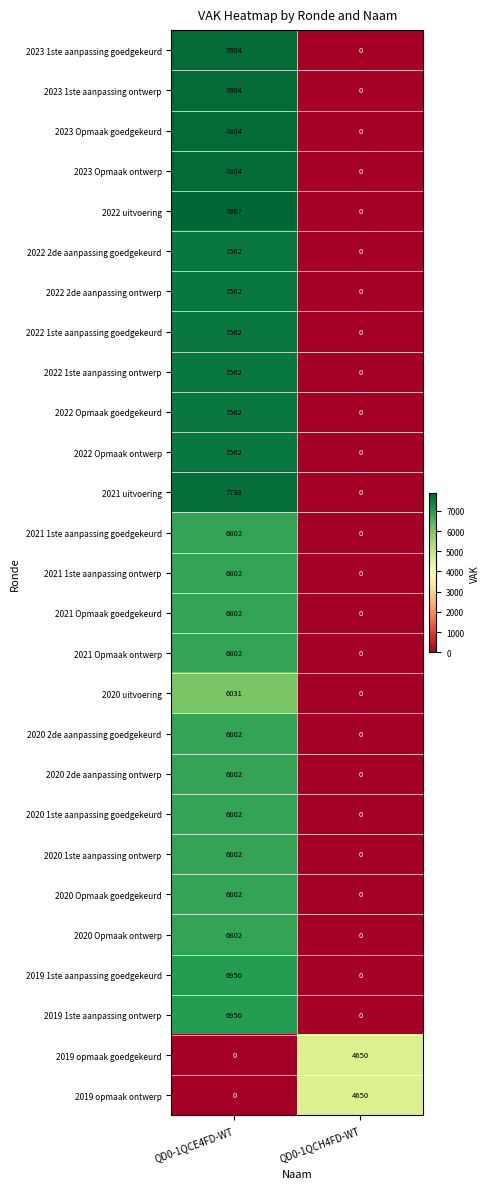

At which label is 2020 uitvoering closest to 3015?

QD0-1QCH4FD-WT